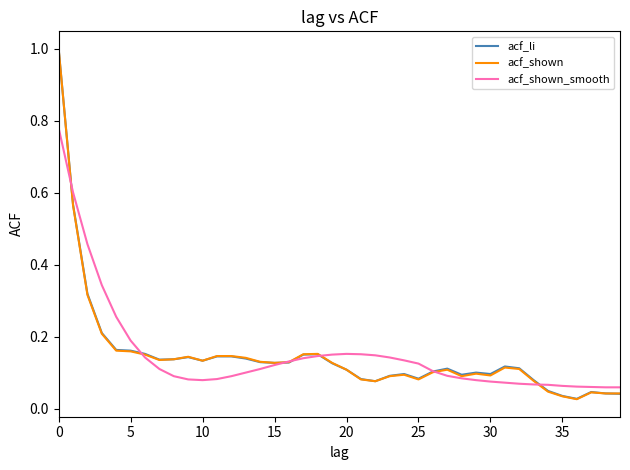

What is the maximum value shown in the chart?

1.0